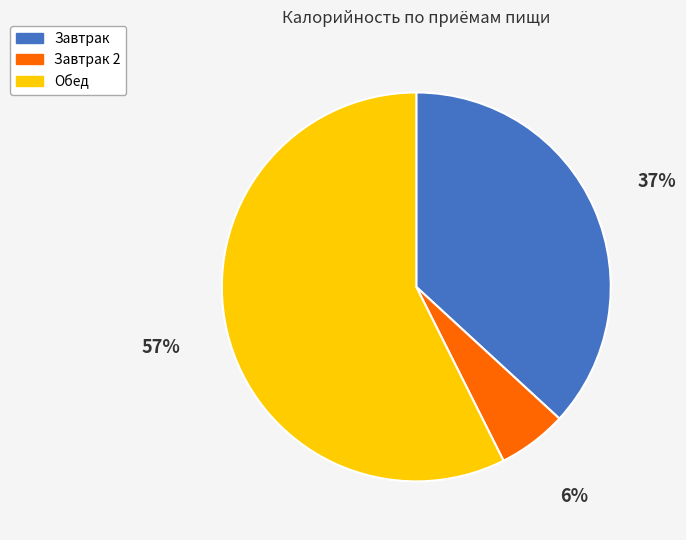

Rank the categories by value from lowest to highest.

Завтрак 2, Завтрак, Обед